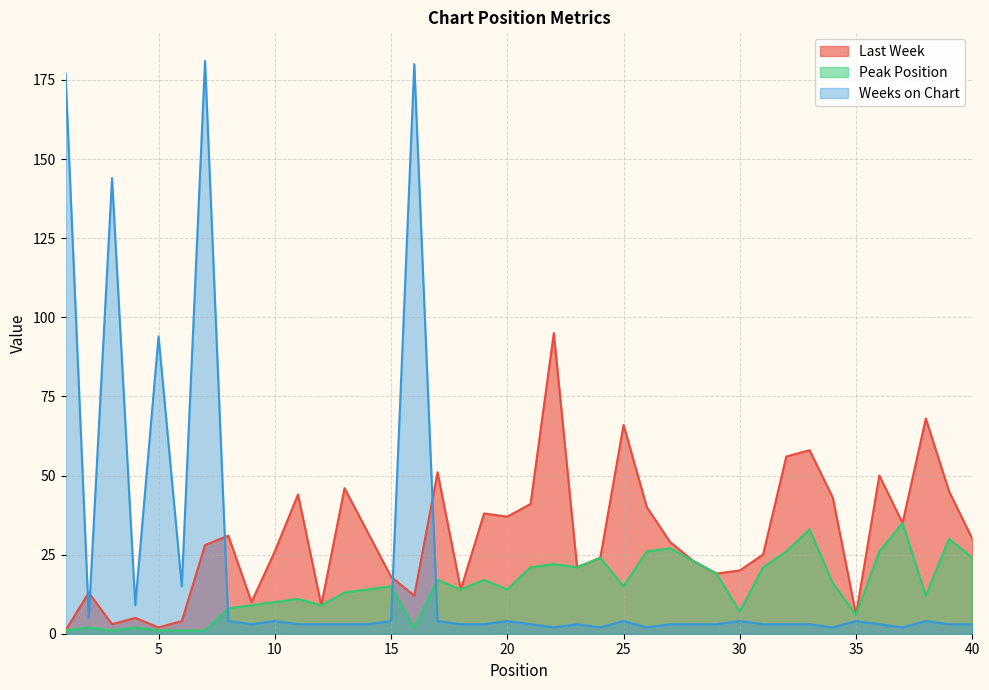

True or false: Peak Position and Last Week cross at least once.

False